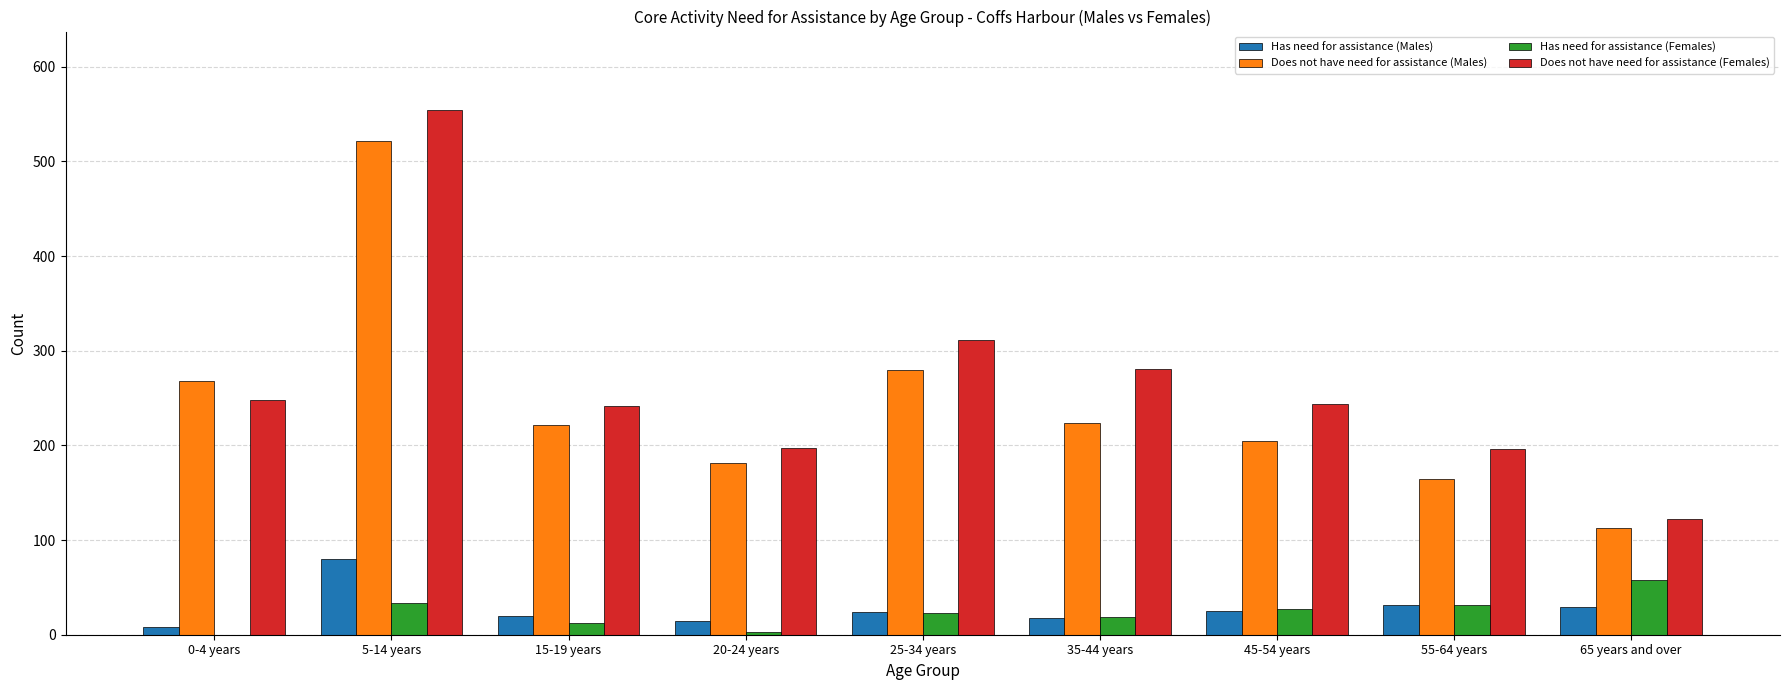

Which category has the highest value across all series?

5-14 years